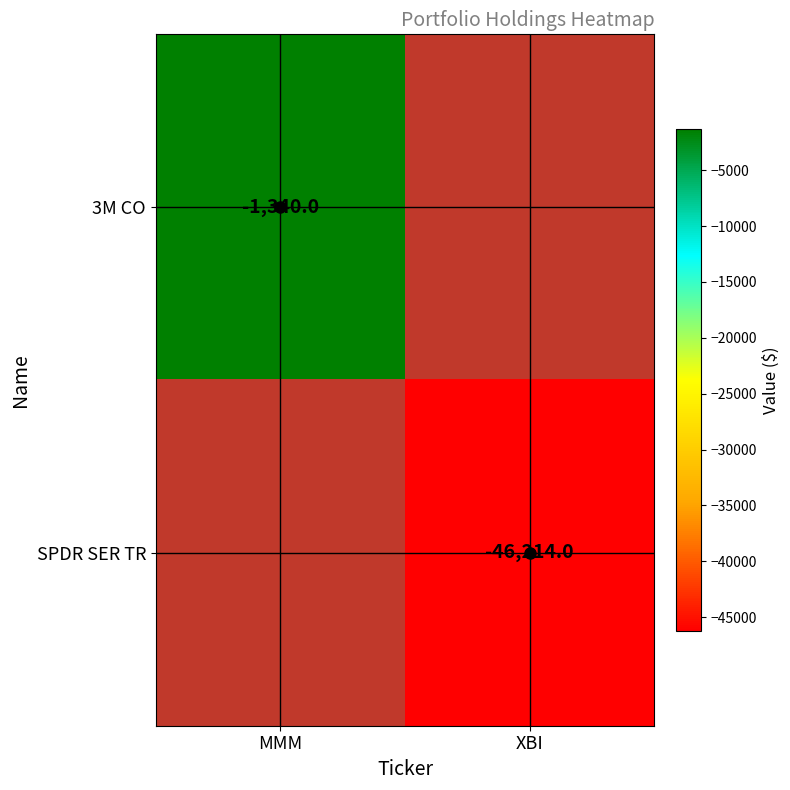

Rank the series at XBI from highest to lowest value.

3M CO, SPDR SER TR